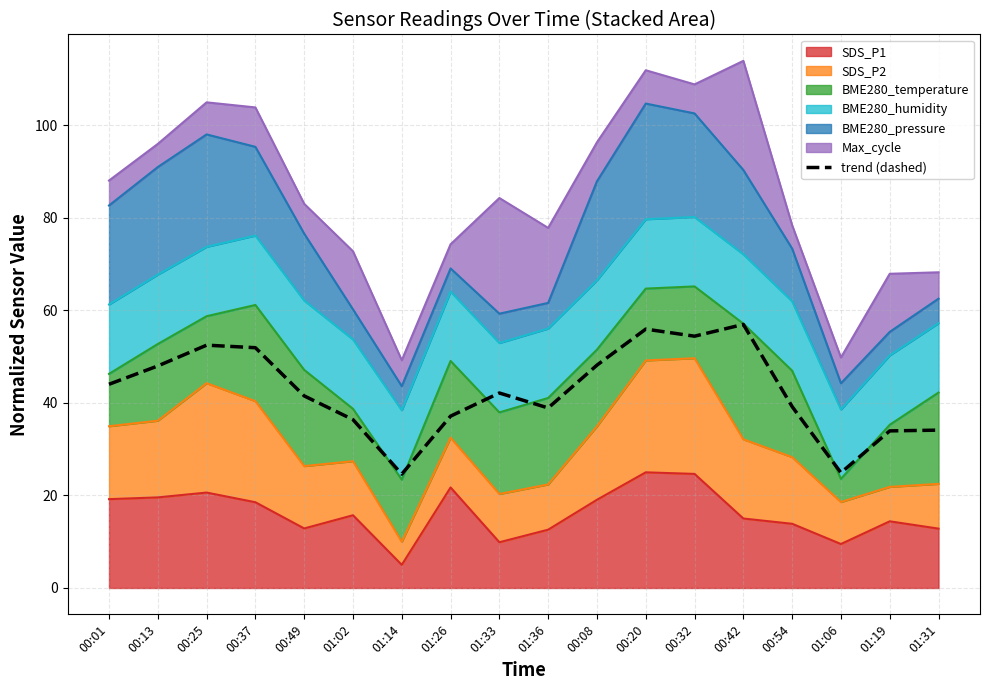

What is the sum of all values?

764.9